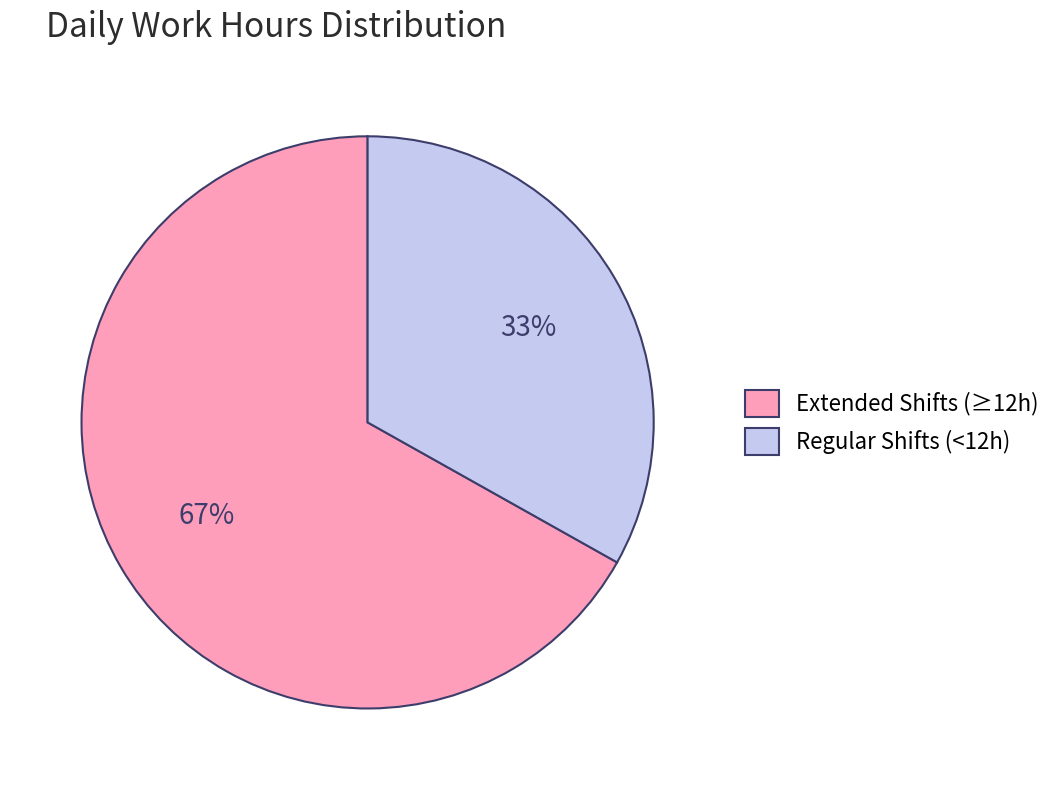

Count the number of slices in the pie.

2